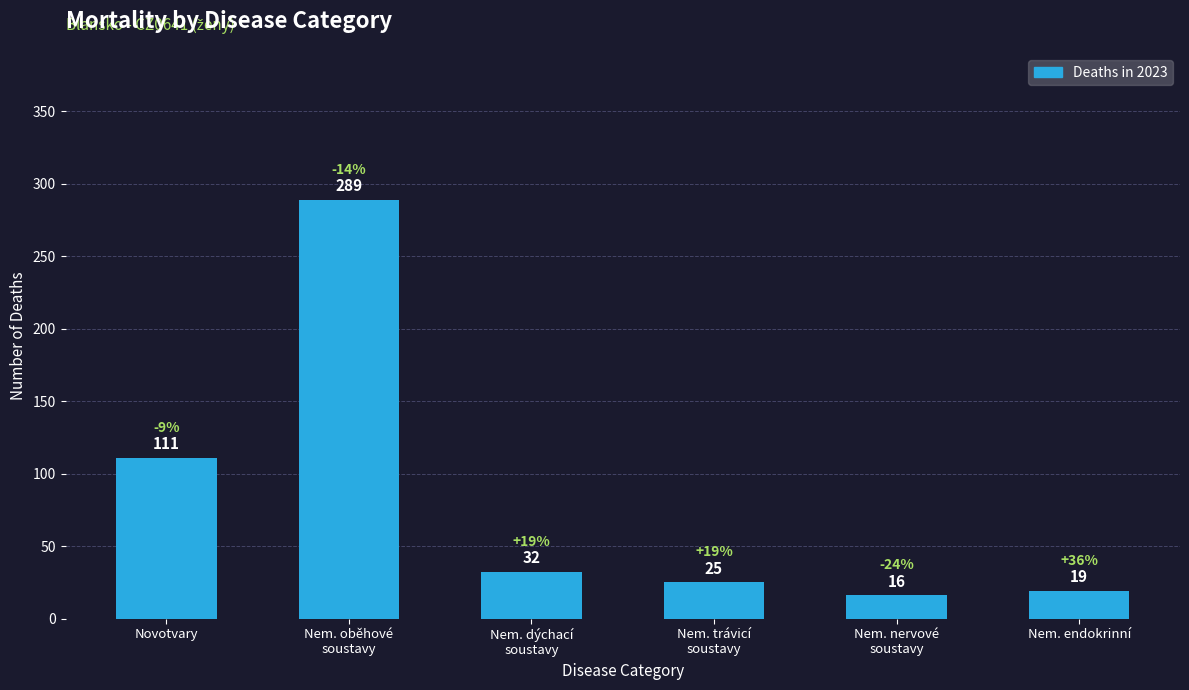

What is the maximum value shown in the chart?

289